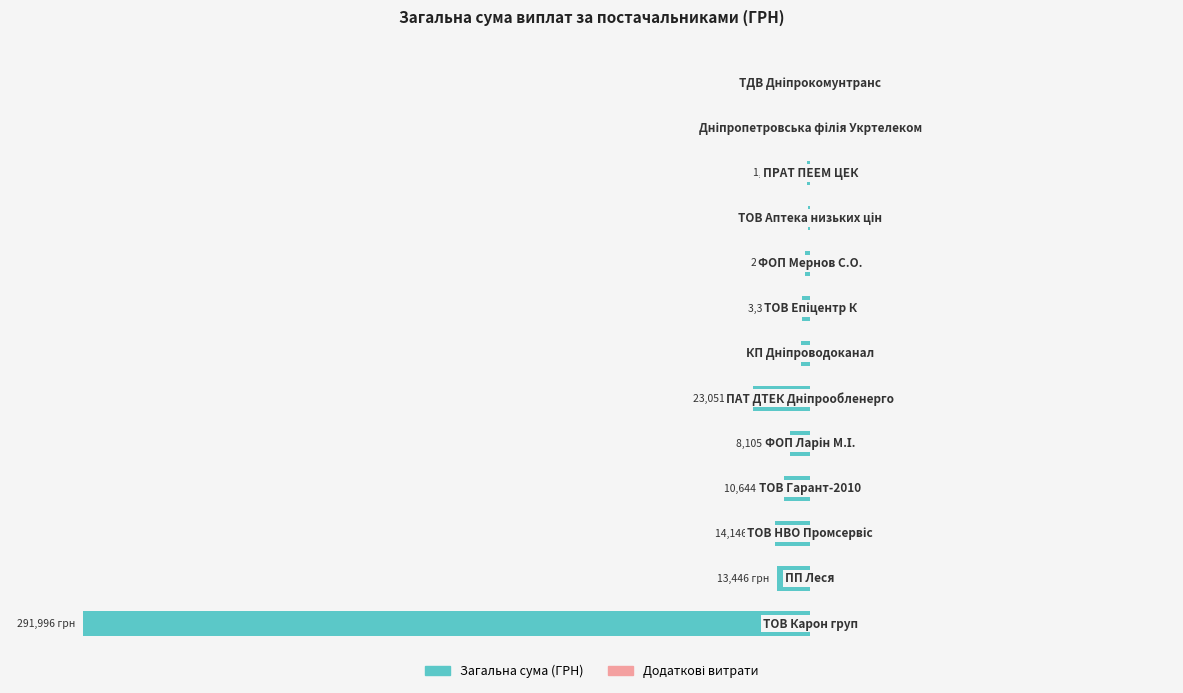

Are the bars horizontal?

Yes